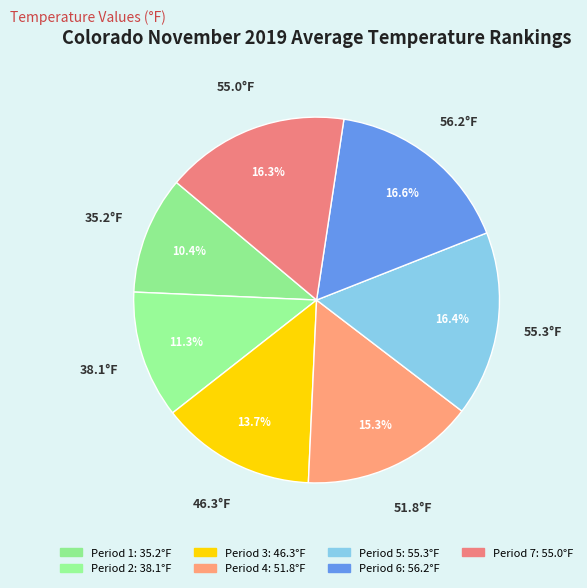

Is it true that Period 6 is 4% of the pie?

False